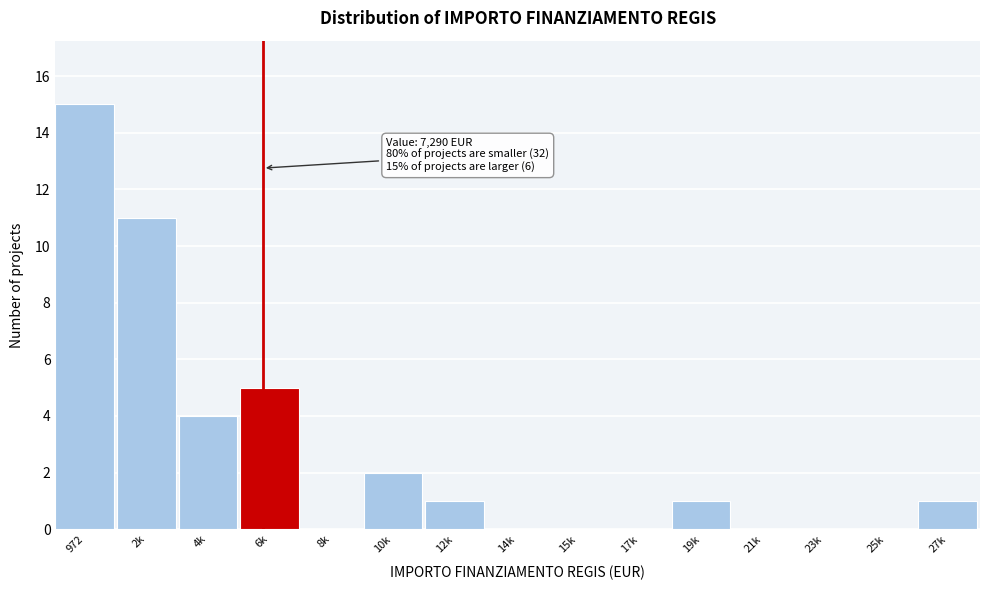

Reading left to right, list all the values displayed in this chart.

972=15	2k=11	4k=4	6k=5	8k=0	10k=2	12k=1	14k=0	15k=0	17k=0	19k=1	21k=0	23k=0	25k=0	27k=1